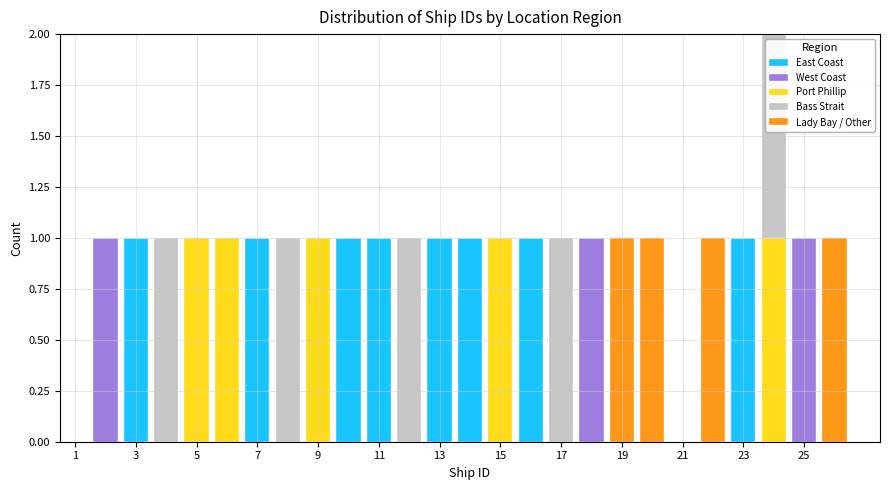

What is the total height of the stacked bar covering 18.5 to 19.5 on the x-axis? Neither the bar edges nor the heights are printed on the chart, so give them approximately, as read against the axes.

1